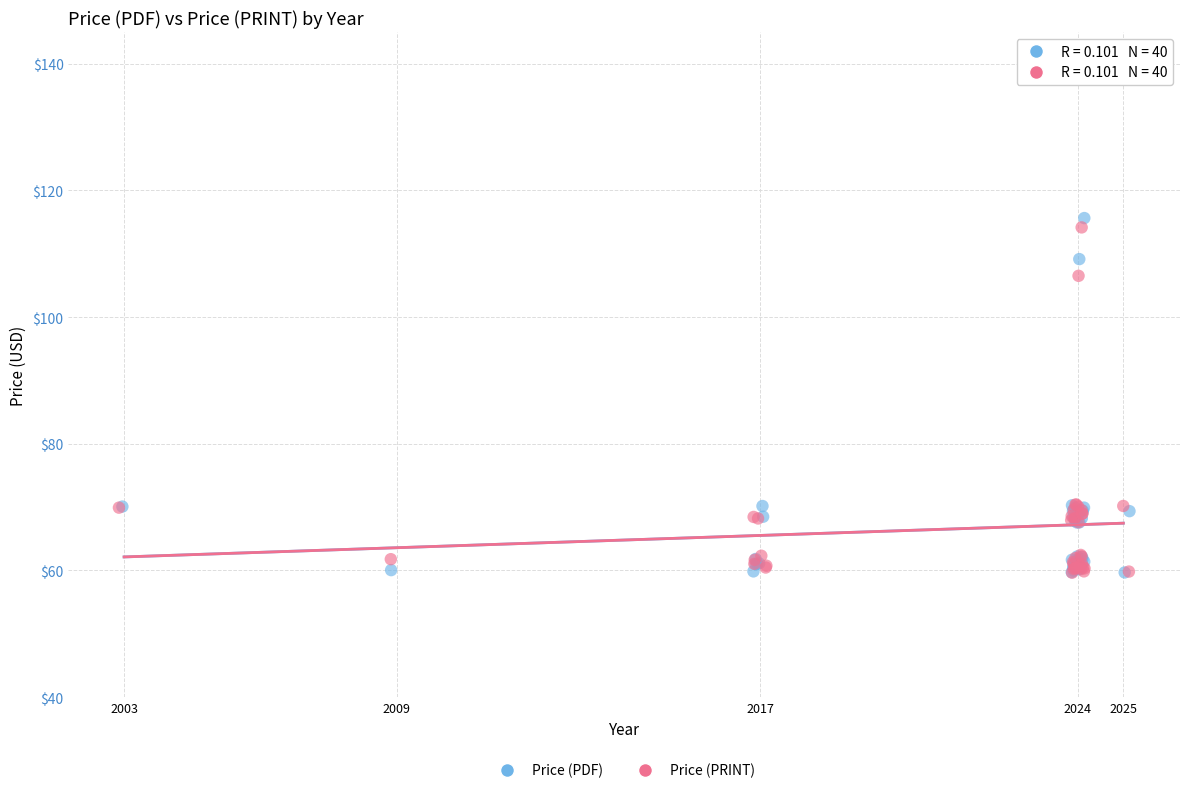

What are all the series names shown in the legend?

Price (PDF), Price (PRINT)